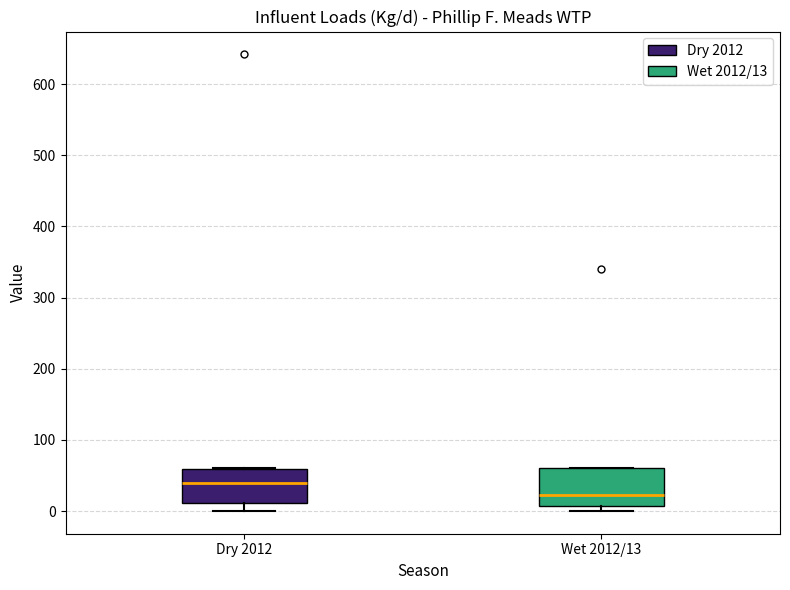

Reading left to right, transcribe this box plot: for each box, give where its median line is, the range the box spans, and where its two whiskers end, as read against the y-axis. The values are not printed on the chart, so give them approximately, as read against the axis.

Dry 2012: median 40, box 10 to 60, whiskers 0 to 60
Wet 2012/13: median 20, box 10 to 60, whiskers 0 to 60